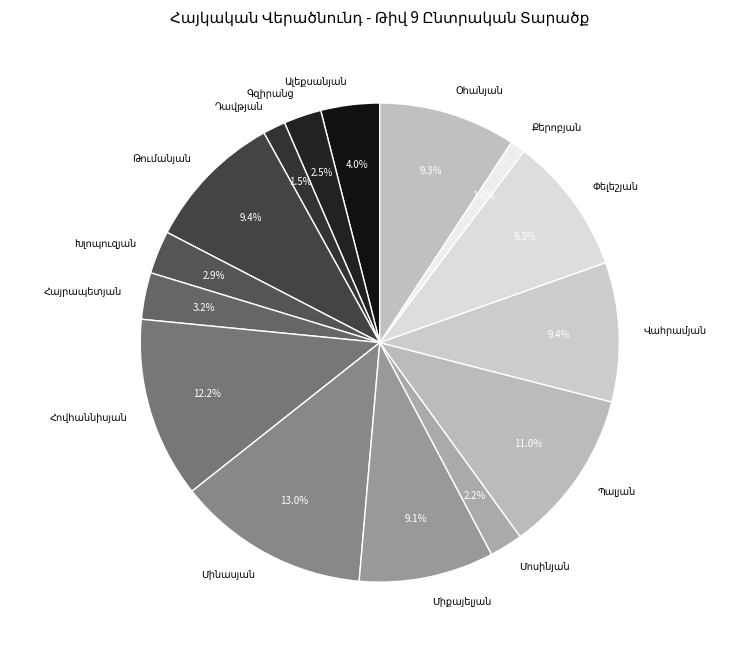

How many segments does this pie chart have?

15